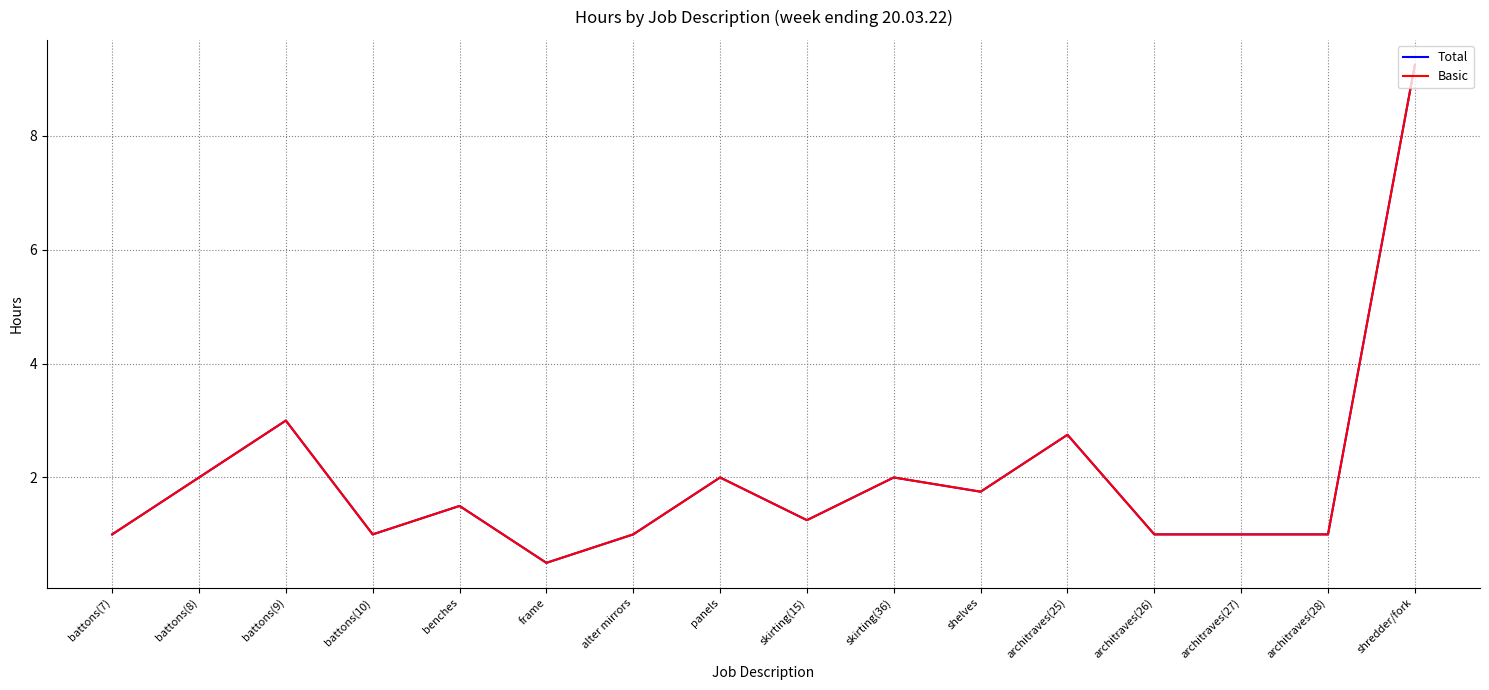

How many interior local peaks does the Basic series have?

5